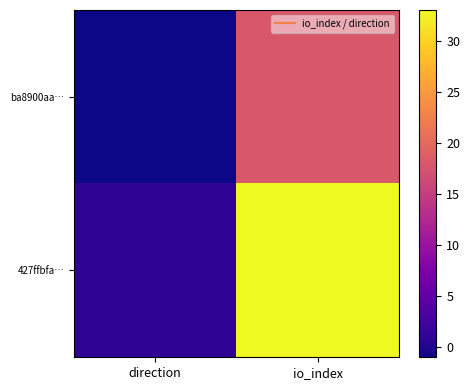

How many distinct data groups are displayed?

2